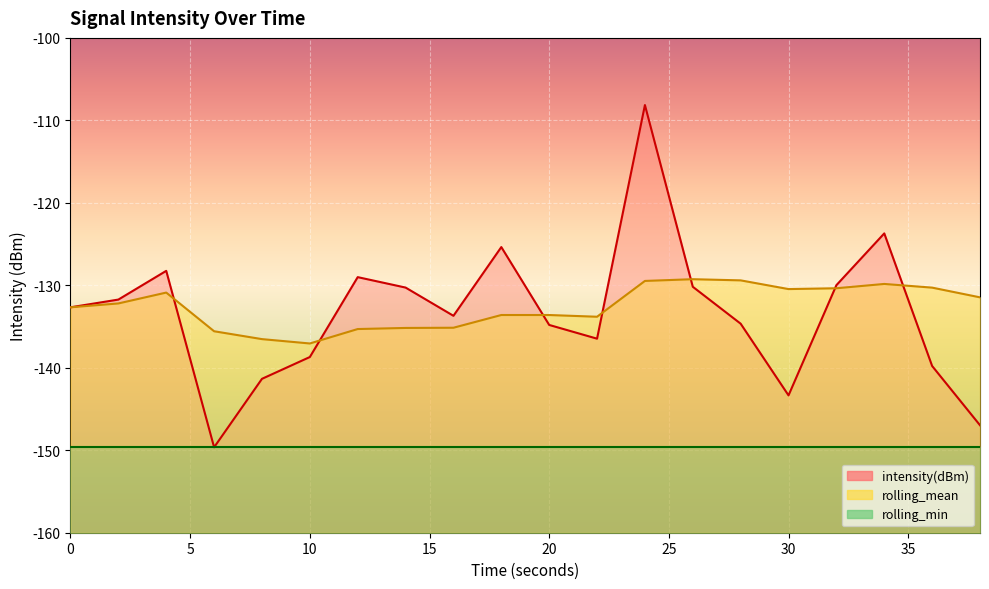

After their last crossing, which series has the higher values: intensity(dBm) or rolling_mean?

rolling_mean